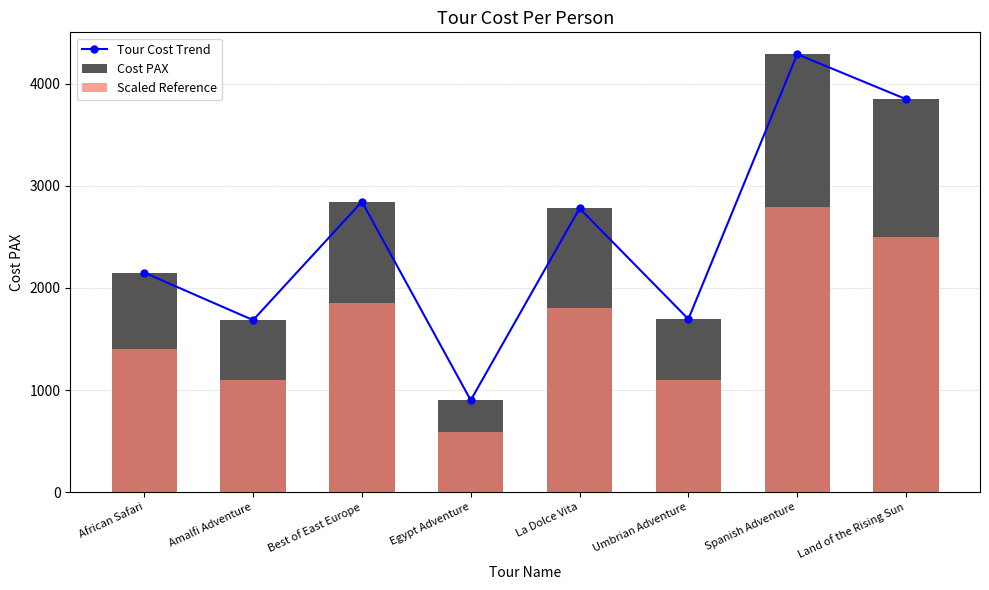

What is the difference between the highest and lowest values at La Dolce Vita?

973.0